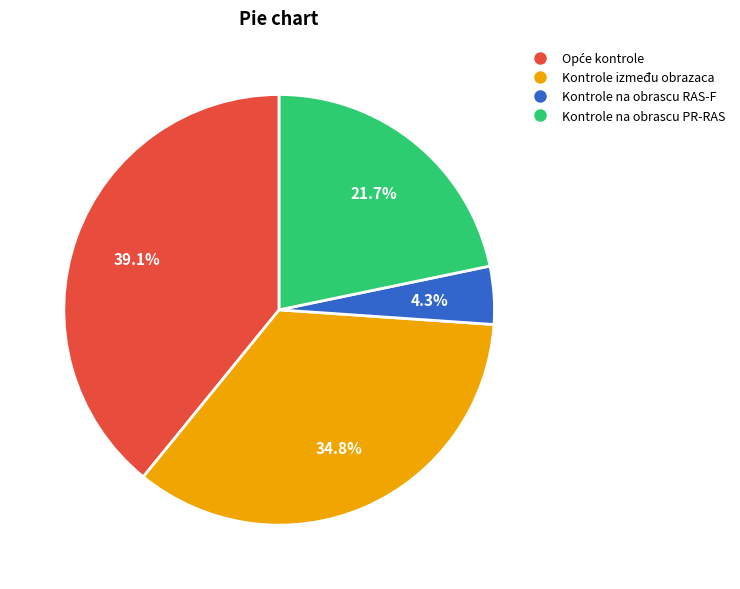

Combined, what portion of the pie is Kontrole na obrascu RAS-F and Kontrole između obrazaca?

39.1%